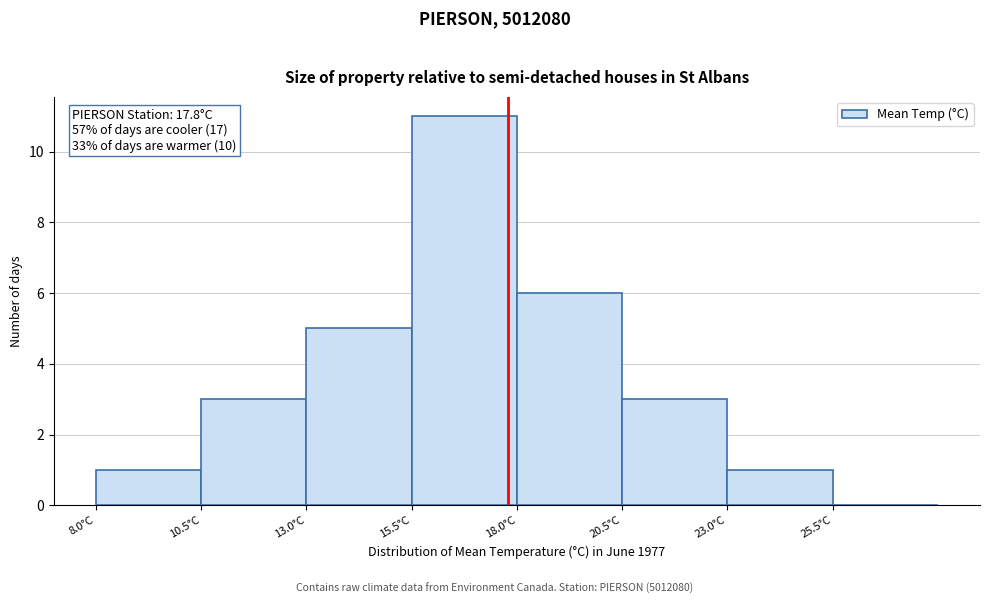

Over which range of the x-axis is the bar tallest?

15.5 to 18.0